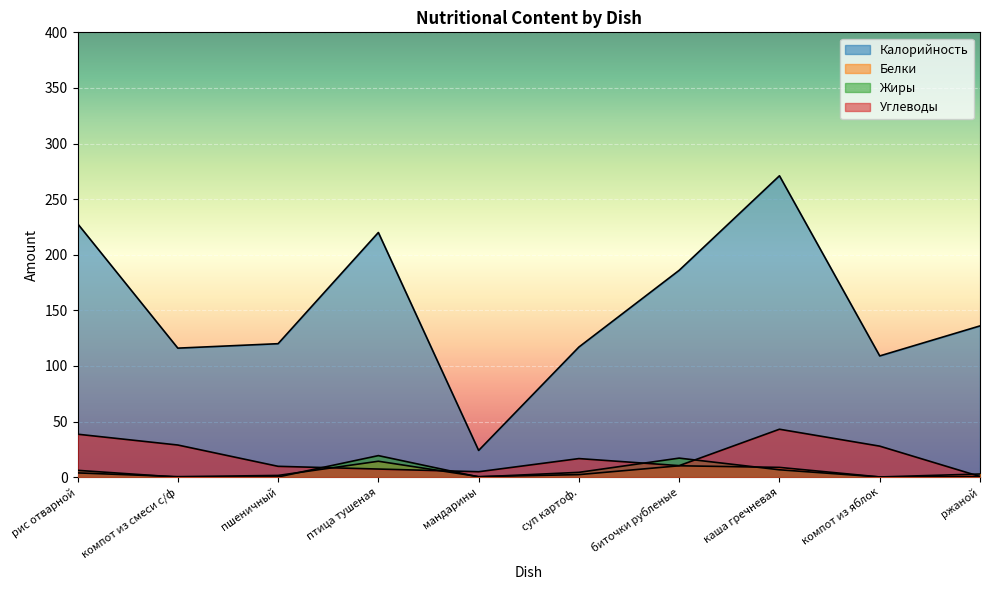

At how many categories does at least one series exceed 263?

1